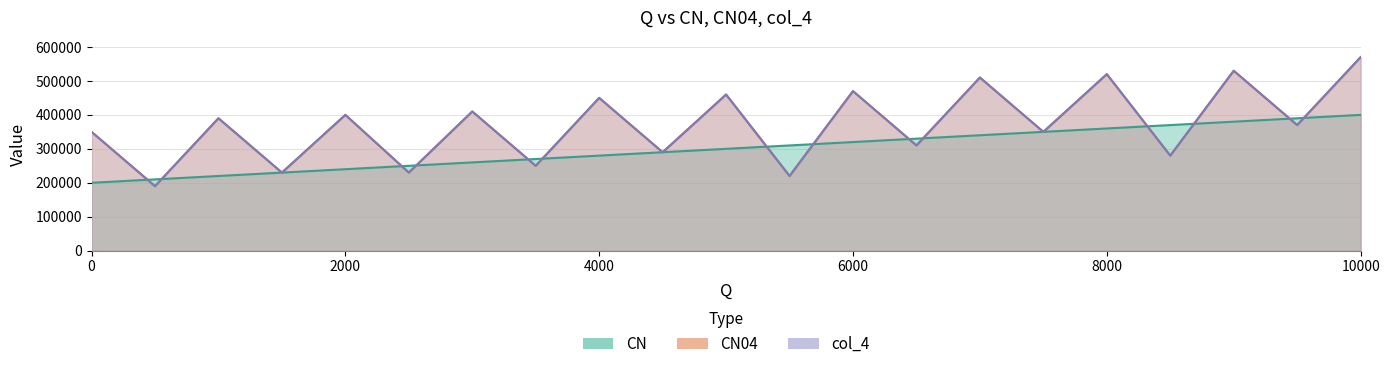

True or false: CN04 has more than 1 interior local peaks.

True